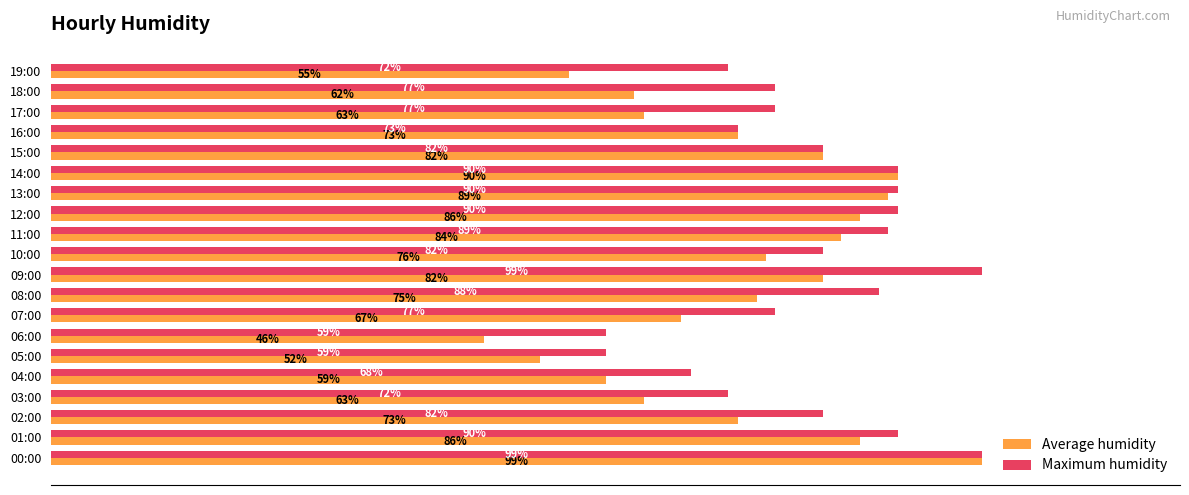

Which label corresponds to the smallest value in the chart?

06:00